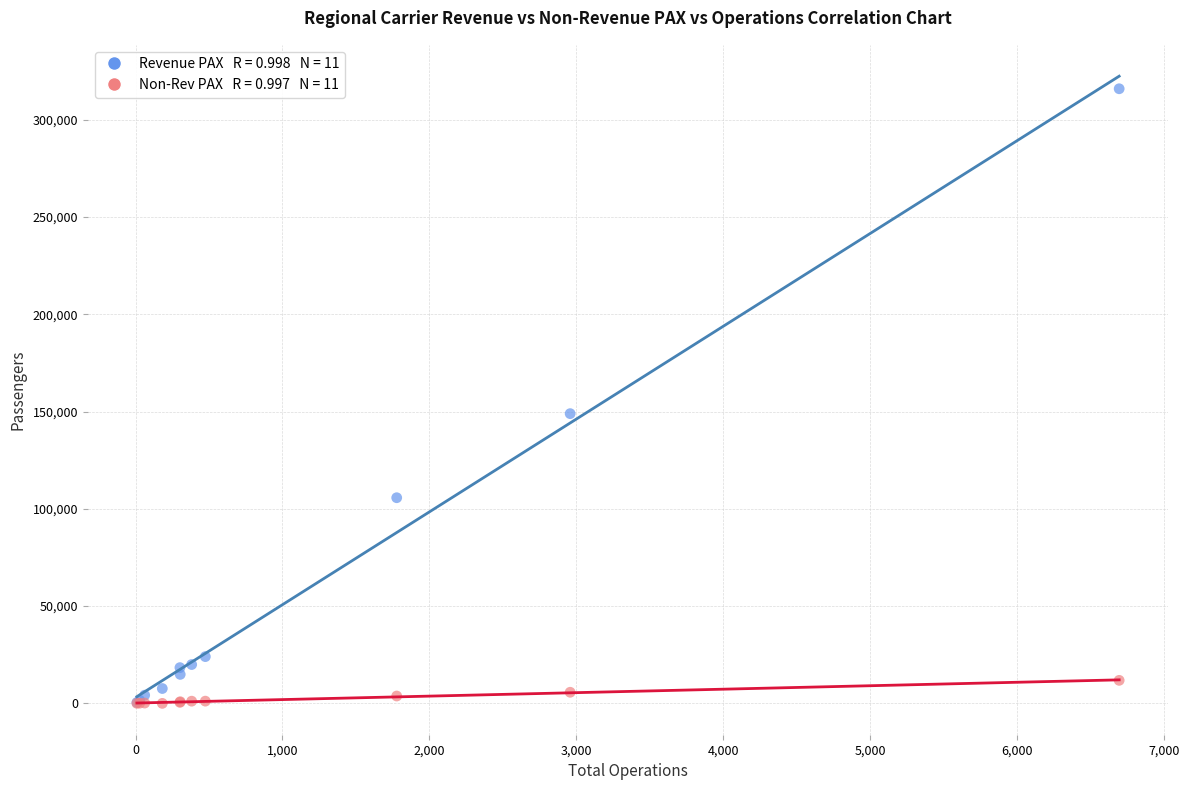

Across all series, what Y value is closest to 157999?

148960